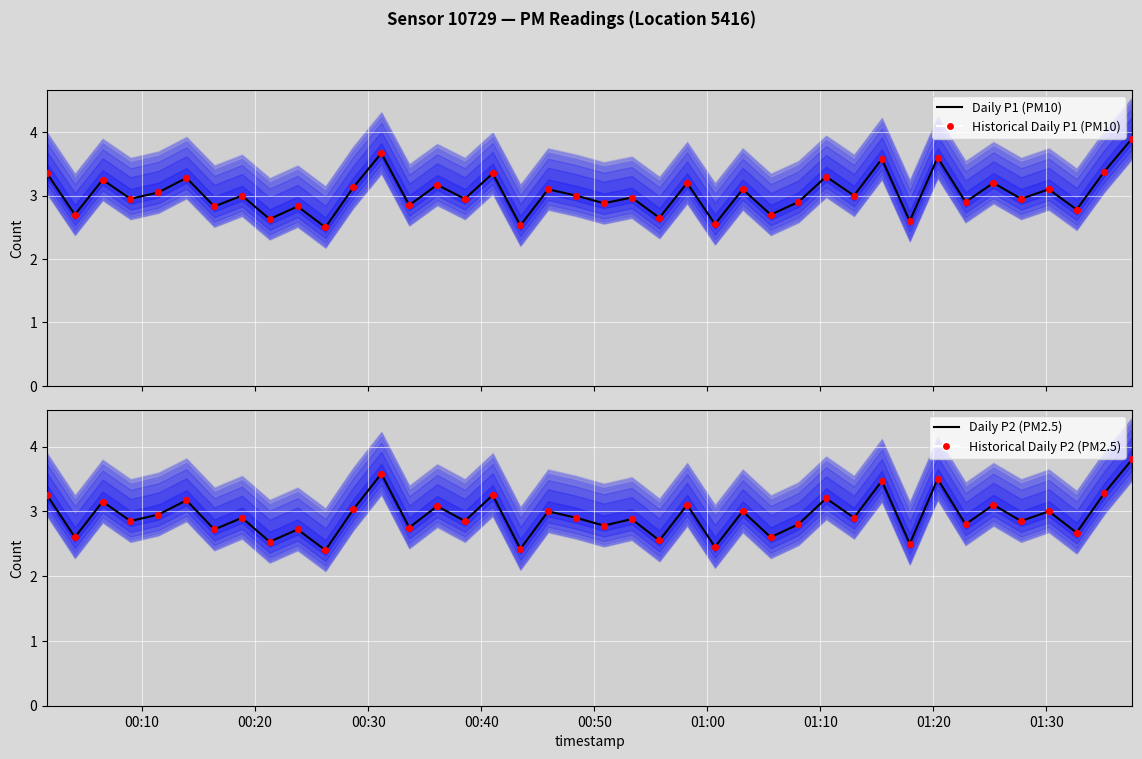

At how many categories does at least one series exceed 2?

40